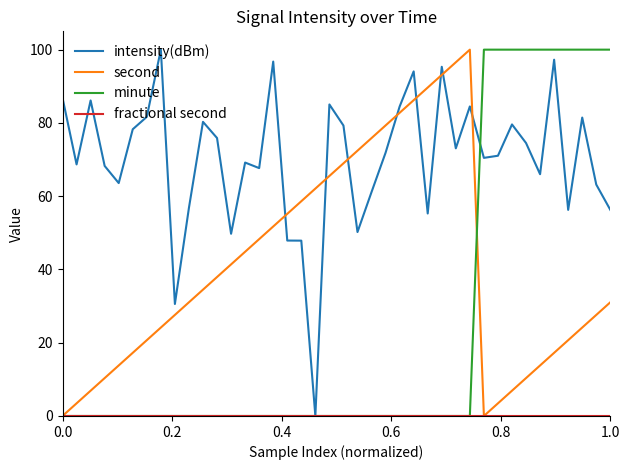

True or false: intensity(dBm) and second cross at least once.

True